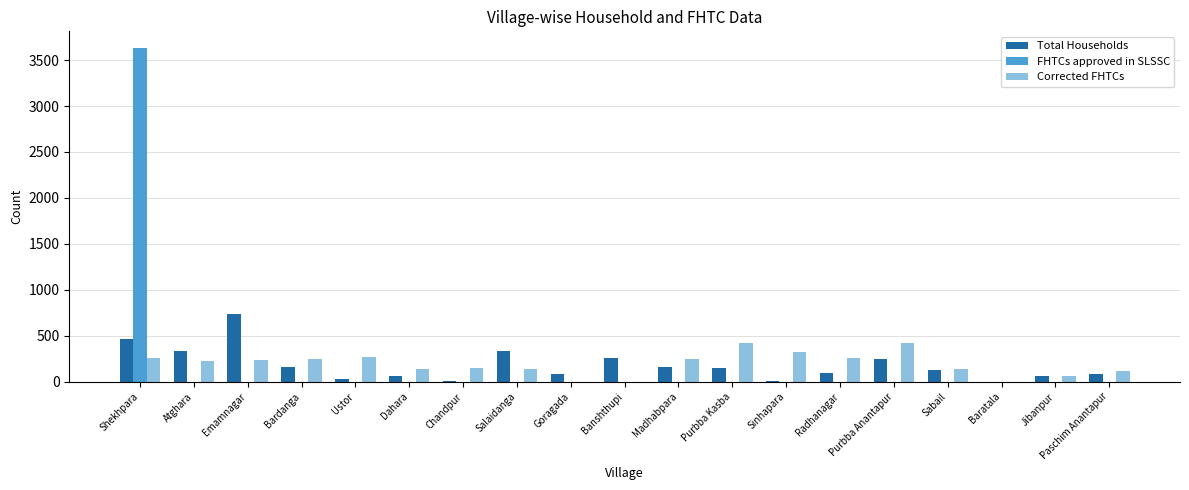

Which category has the highest value across all series?

Shekhpara